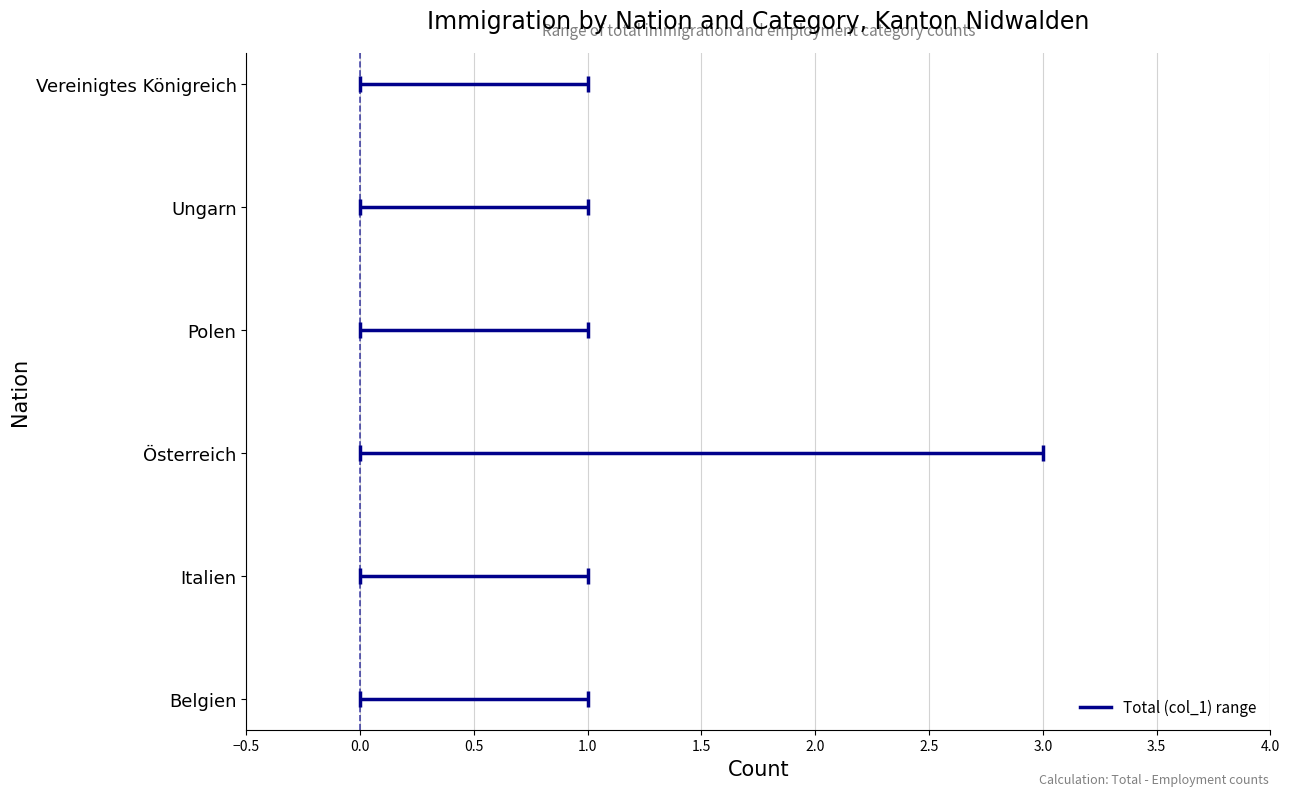

Is the value of Erwerbstätigkeit ohne Kontingentierung (col_3) at Ungarn greater than the value of Familiennachzug (col_4) at Vereinigtes Königreich?

Yes